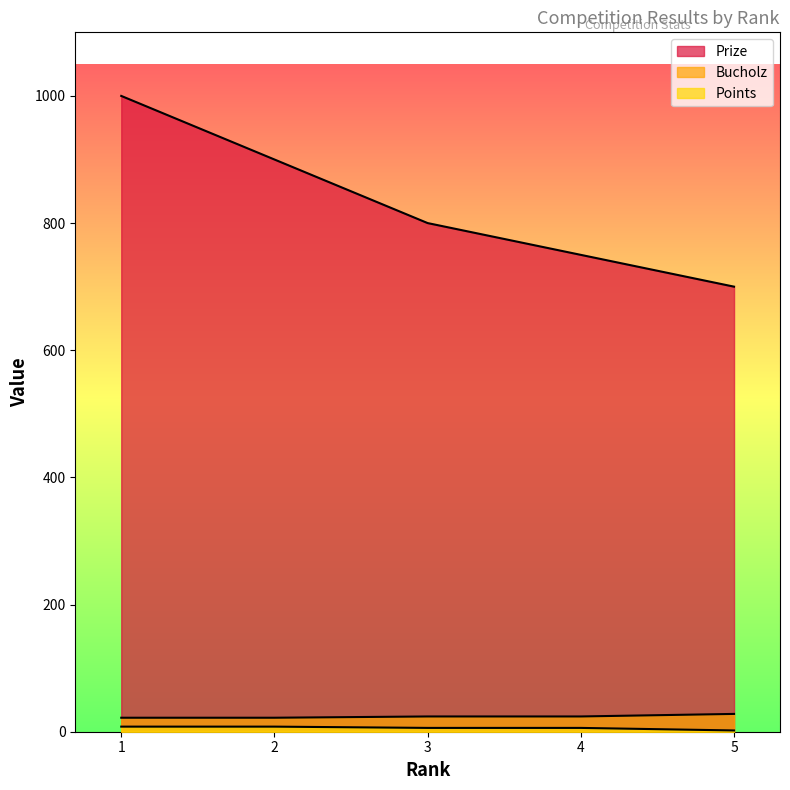

True or false: Prize has more than 0 points higher than both neighbors.

False